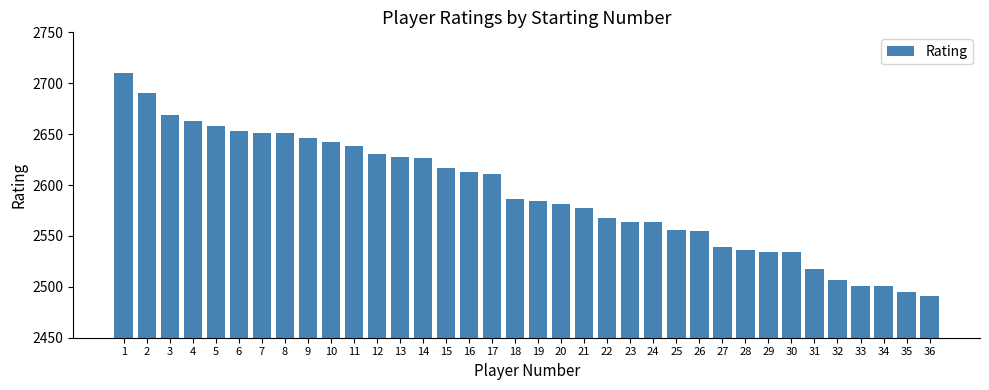

What is the sum of the values at 9 and 28?

5182